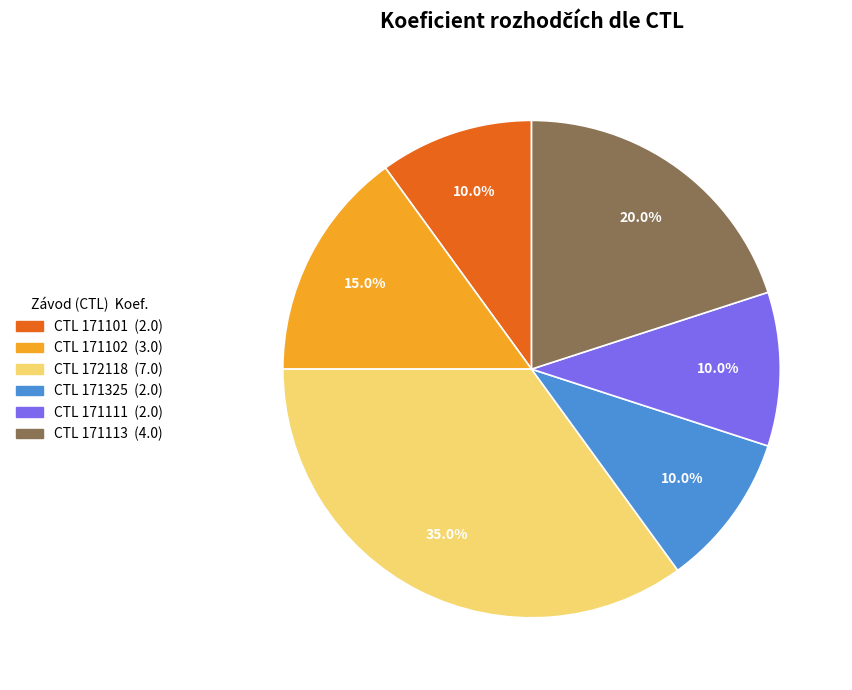

Is there any slice that represents more than half of the pie?

No